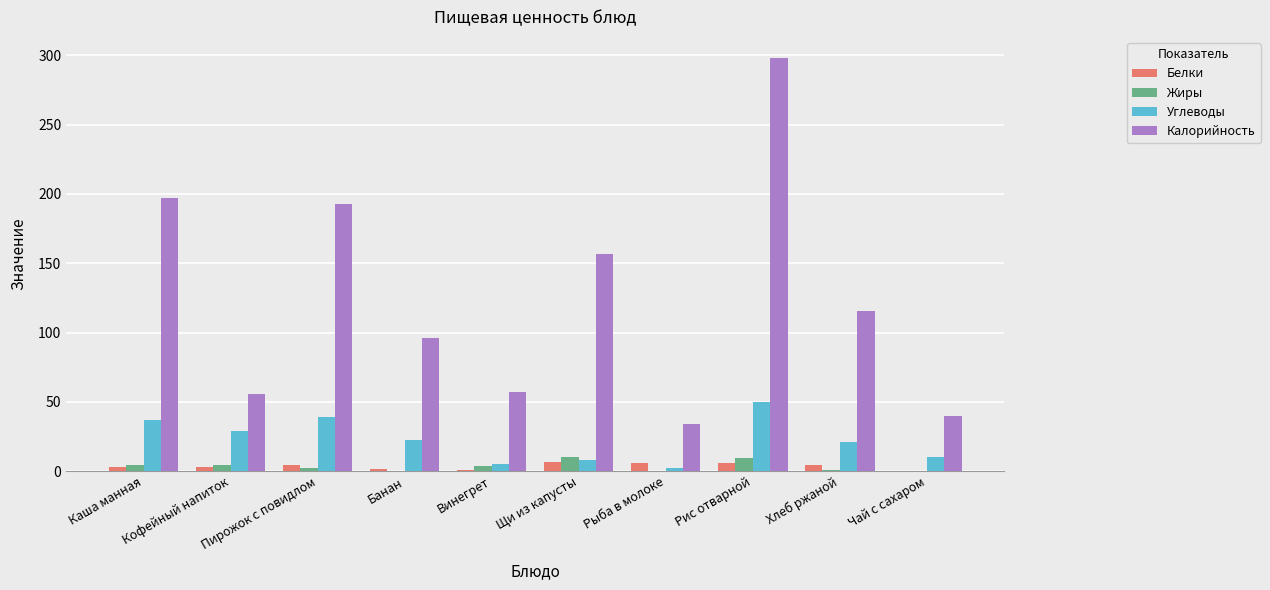

At which label does Калорийность reach its peak?

Рис отварной